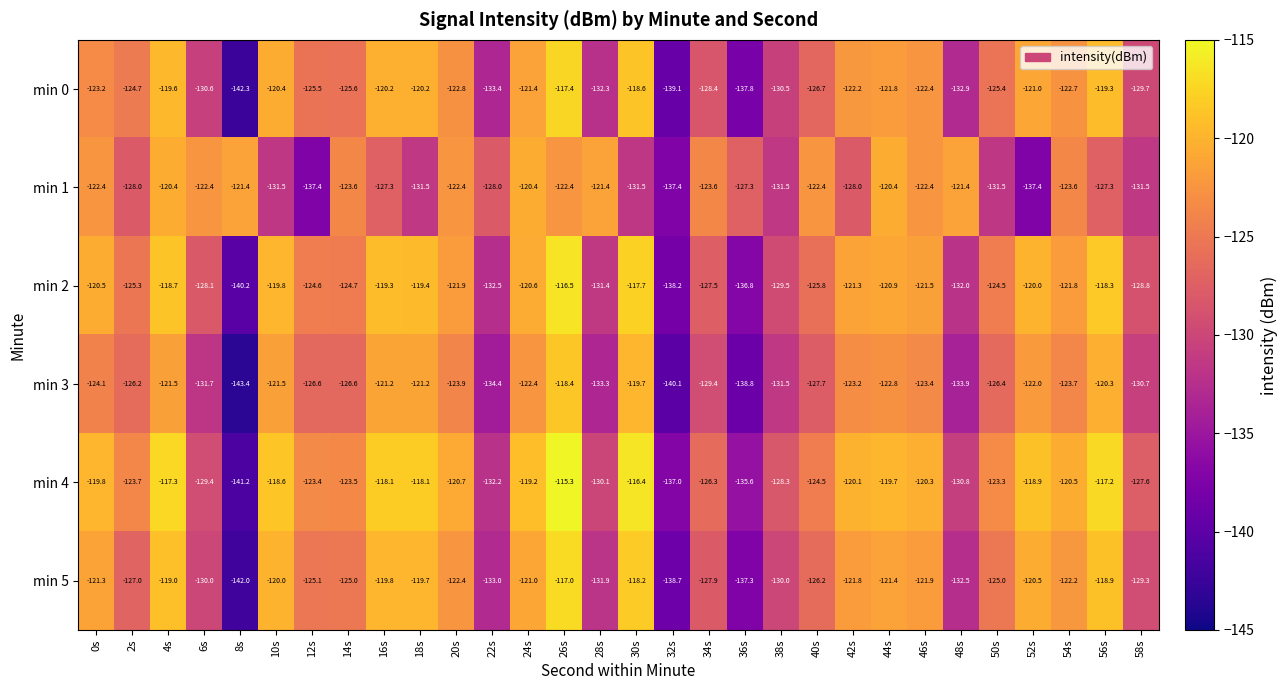

Which label corresponds to the largest value in the chart?

26s